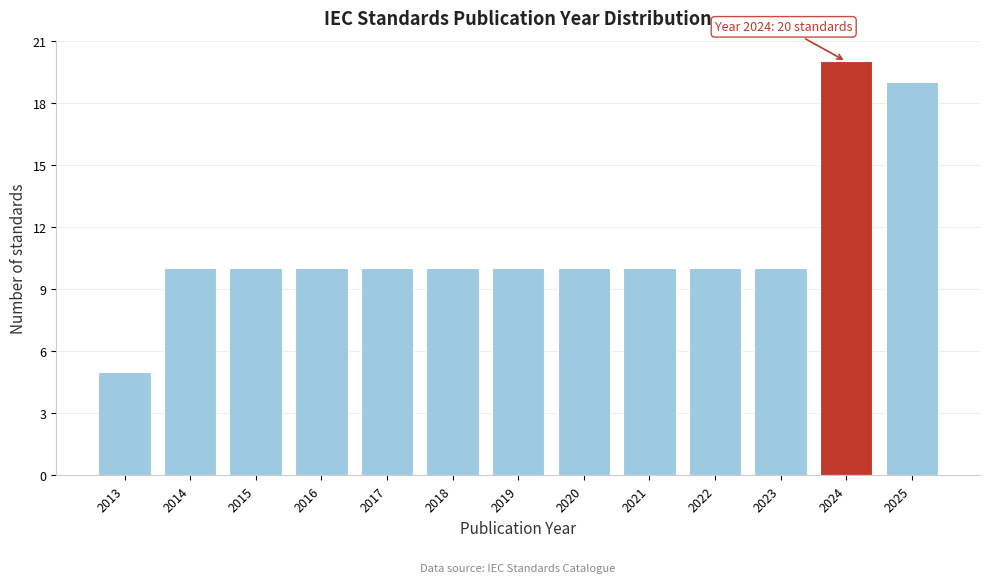

Reading left to right, list all the values displayed in this chart.

5	10	10	10	10	10	10	10	10	10	10	20	19